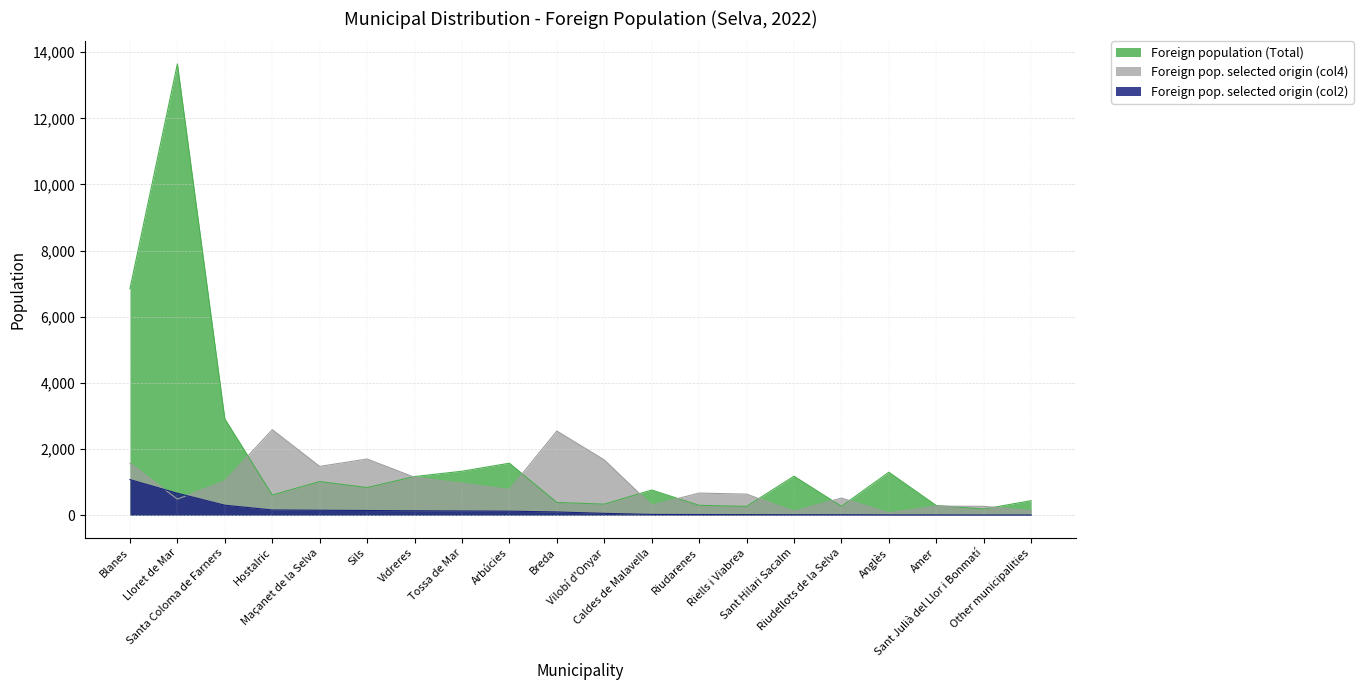

In Foreign pop. selected origin (col2), how many points are lower than both neighbors (excluding endpoints)?

1